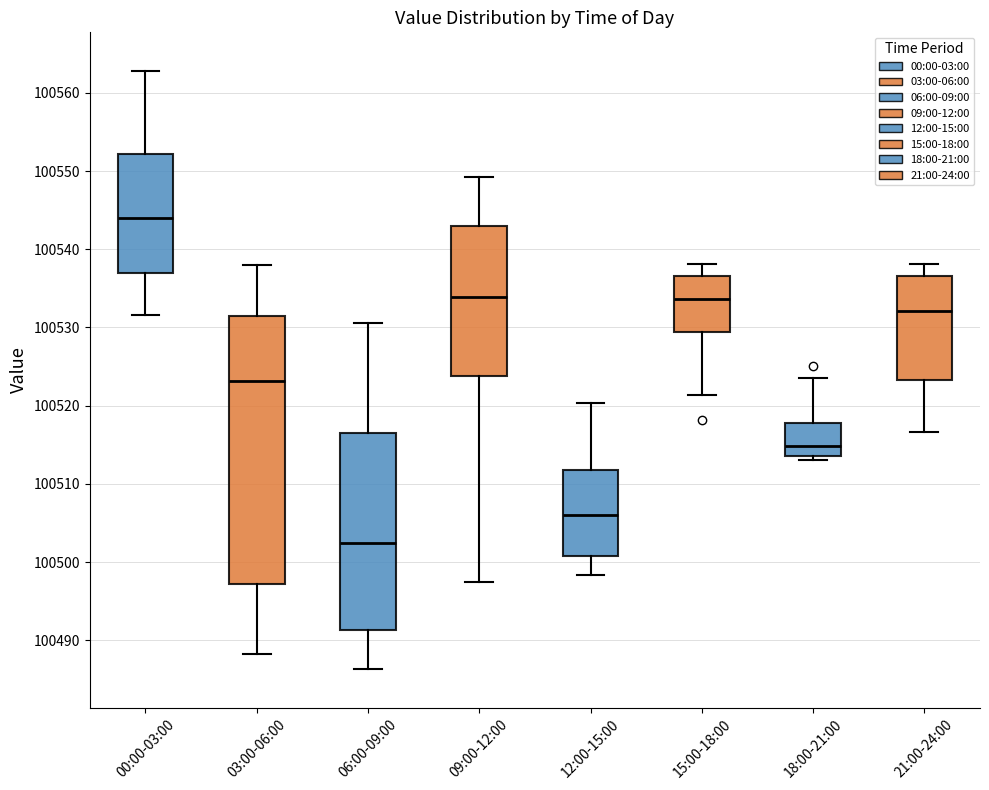

Reading left to right, read every box against the y-axis: the position of its median line, the range the box covers, and the ends of its whiskers. The values are not printed on the chart, so give them approximately, as read against the axis.

00:00-03:00: median 100544, box 100537 to 100552, whiskers 100532 to 100563
03:00-06:00: median 100523, box 100497 to 100531, whiskers 100488 to 100538
06:00-09:00: median 100502, box 100491 to 100517, whiskers 100486 to 100531
09:00-12:00: median 100534, box 100524 to 100543, whiskers 100498 to 100549
12:00-15:00: median 100506, box 100501 to 100512, whiskers 100498 to 100520
15:00-18:00: median 100534, box 100529 to 100537, whiskers 100521 to 100538
18:00-21:00: median 100515, box 100514 to 100518, whiskers 100513 to 100524
21:00-24:00: median 100532, box 100523 to 100537, whiskers 100517 to 100538